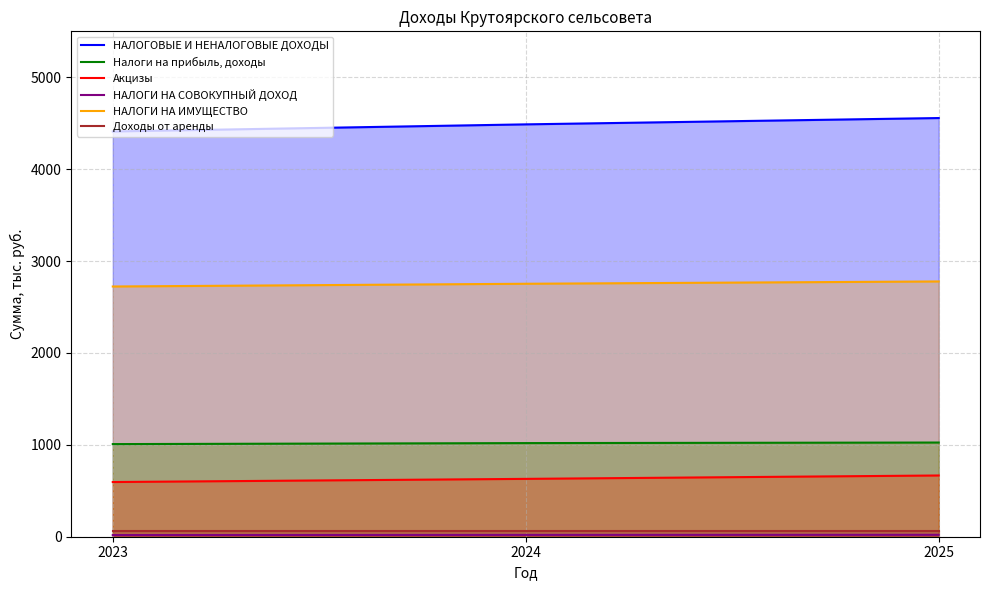

What is the spread (max minus min) of values at 2024?

4467.6